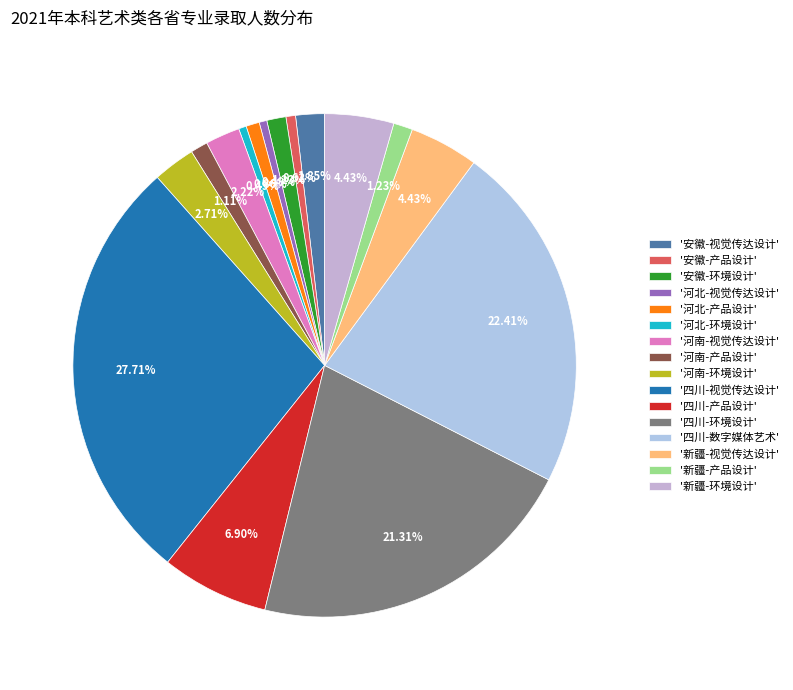

How many slices are in this pie chart?

16